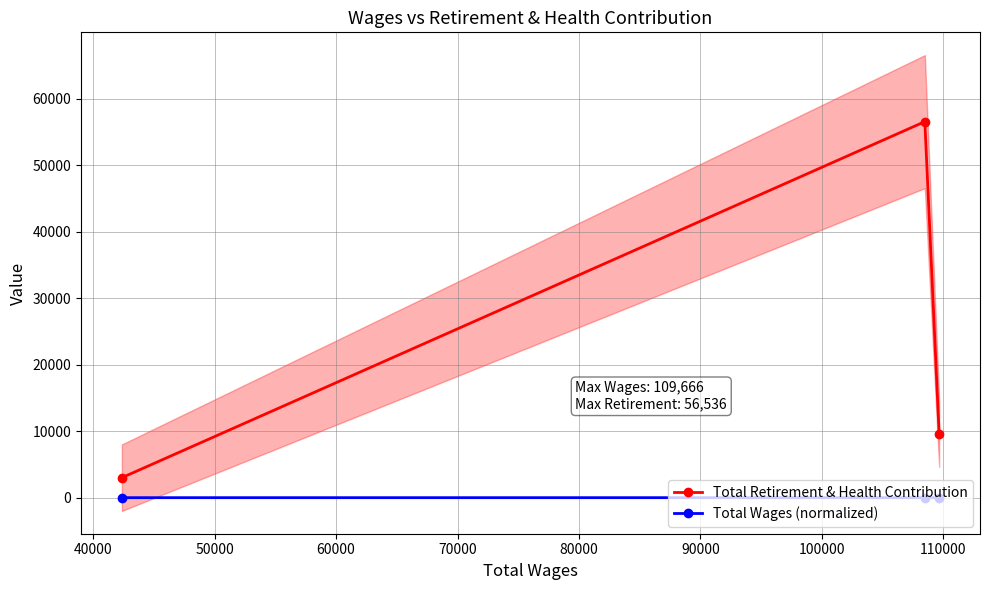

Rank the series by their average value, from highest to lowest.

Total Retirement & Health Contribution, Total Wages (normalized)